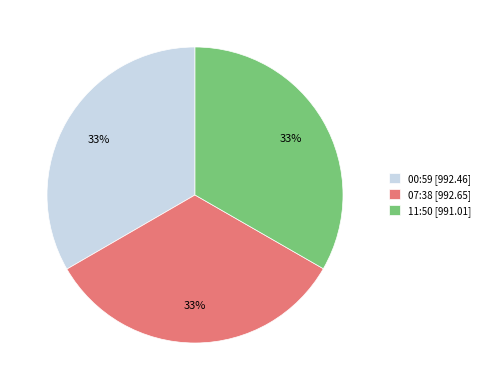

To the nearest percent, what portion does 11:50 [991.01] represent?

33%